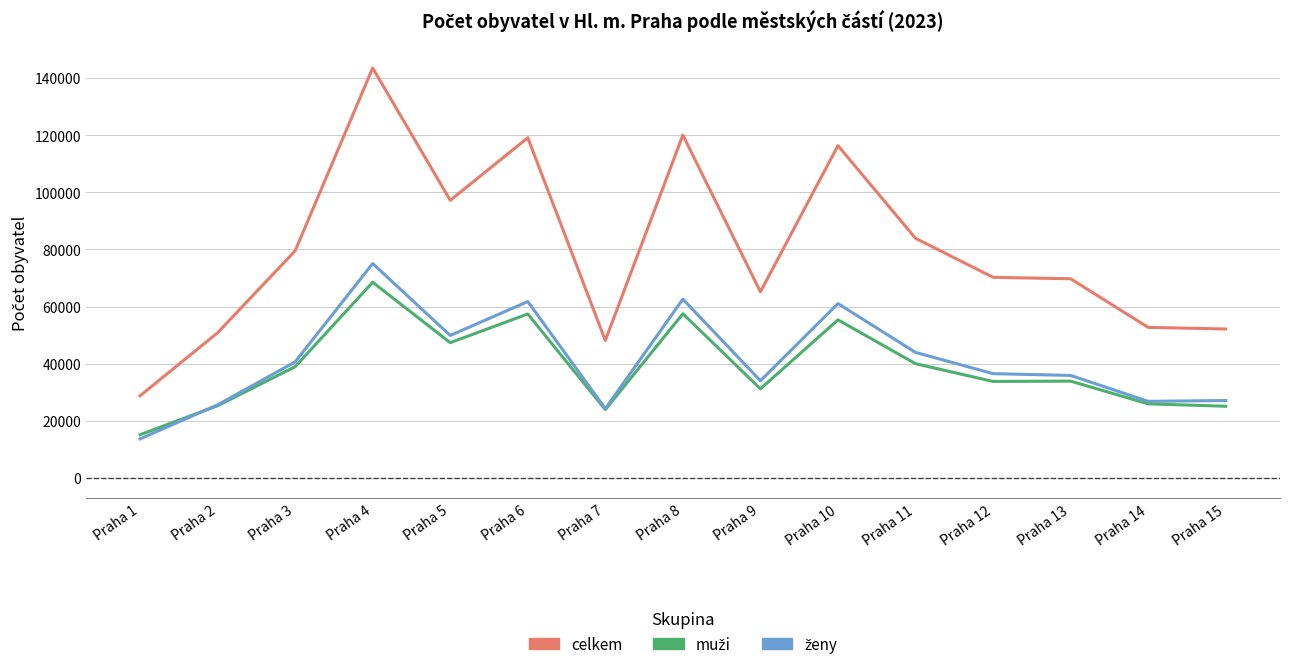

How many data points in celkem are less than 70241?

7